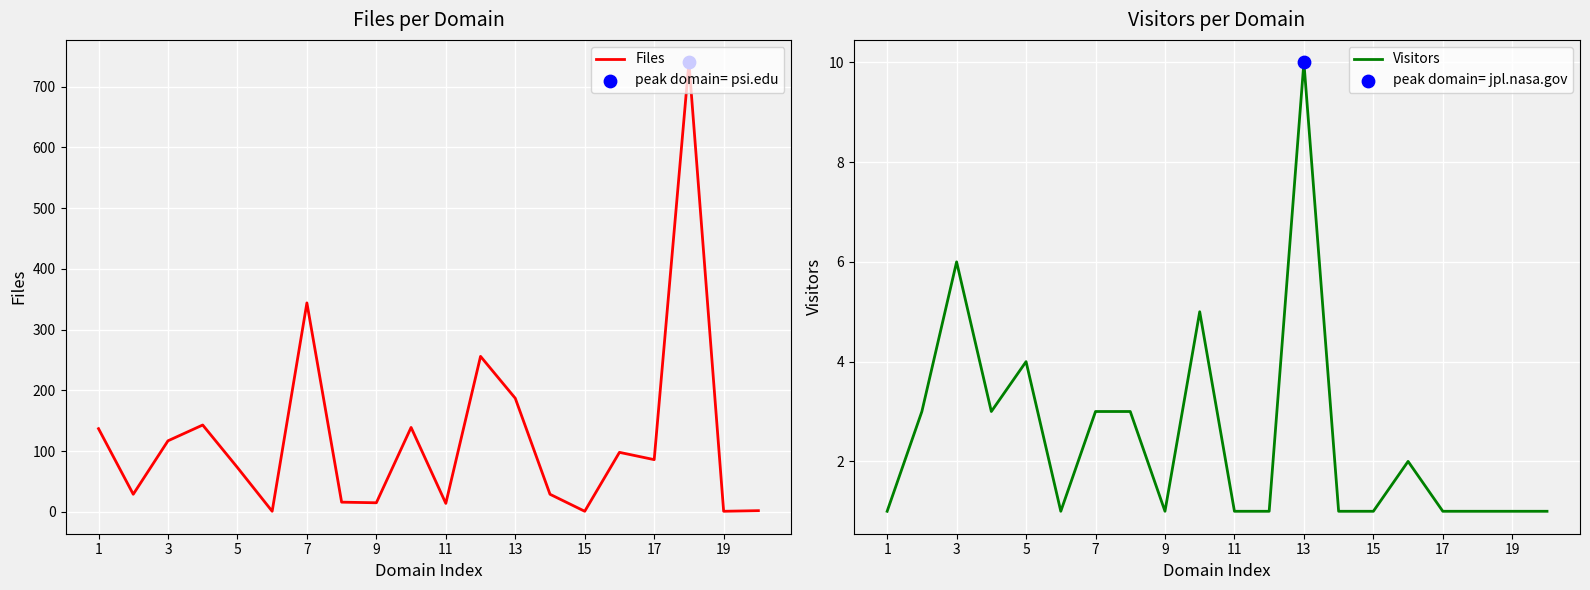

What are all the series names shown in the legend?

Files, Visitors